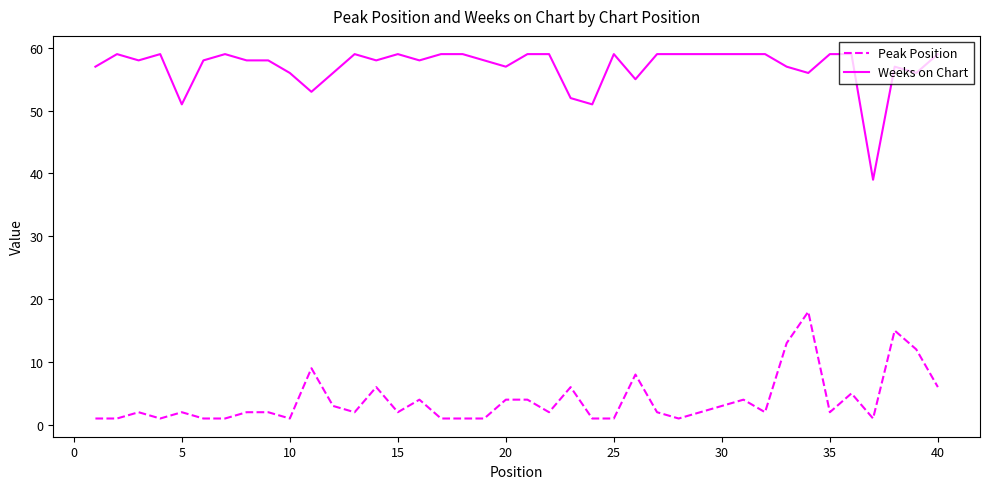

What is the lowest value of the Weeks on Chart series?

39